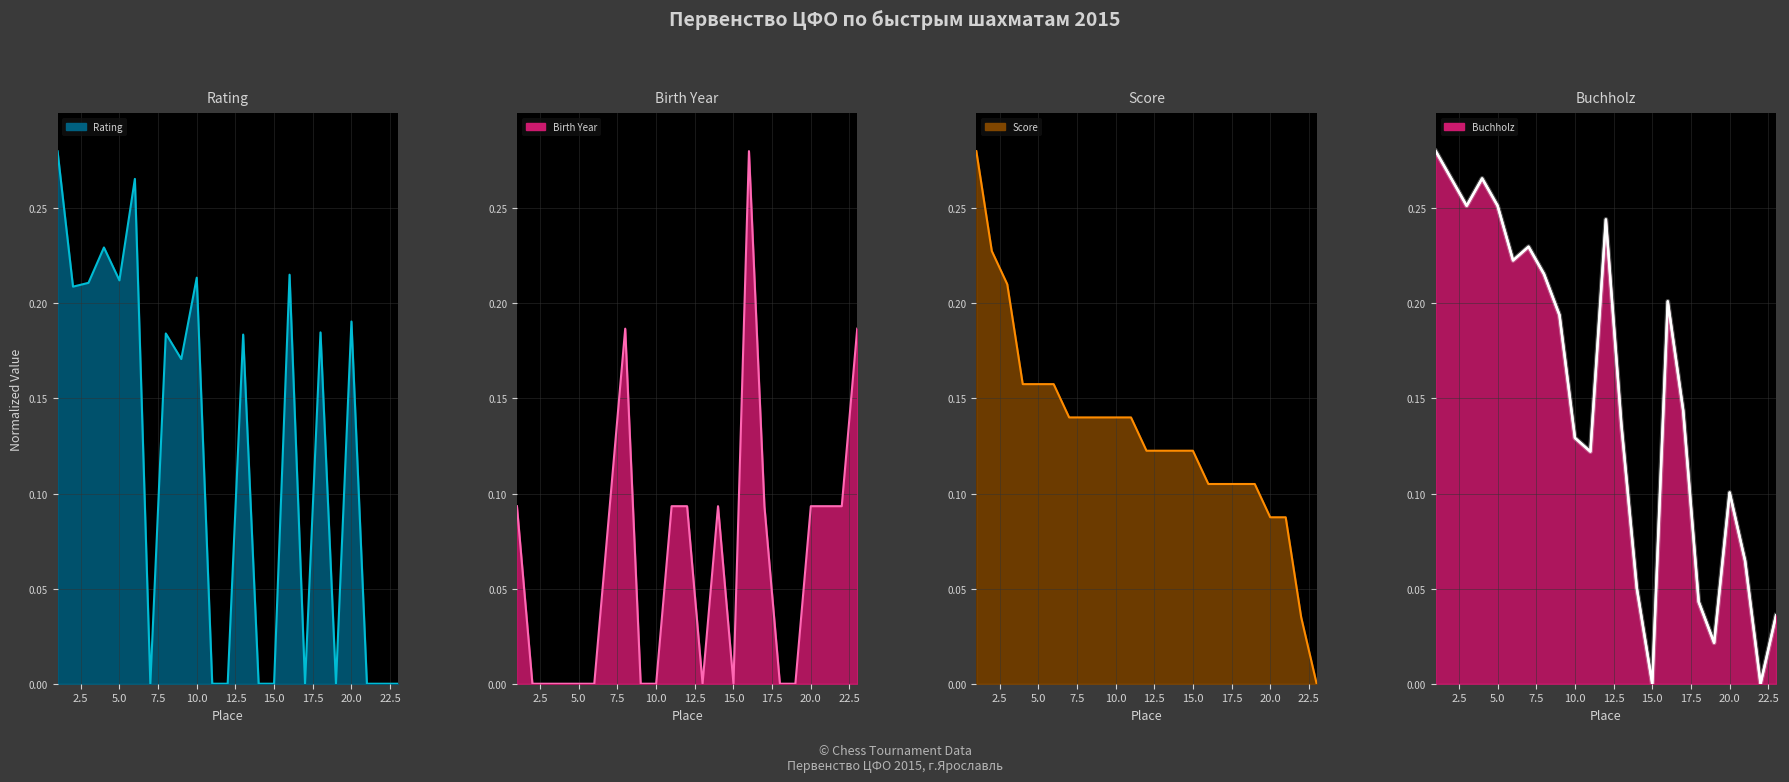

What is the difference between the second highest and minimum values in the Birth Year series?

0.2